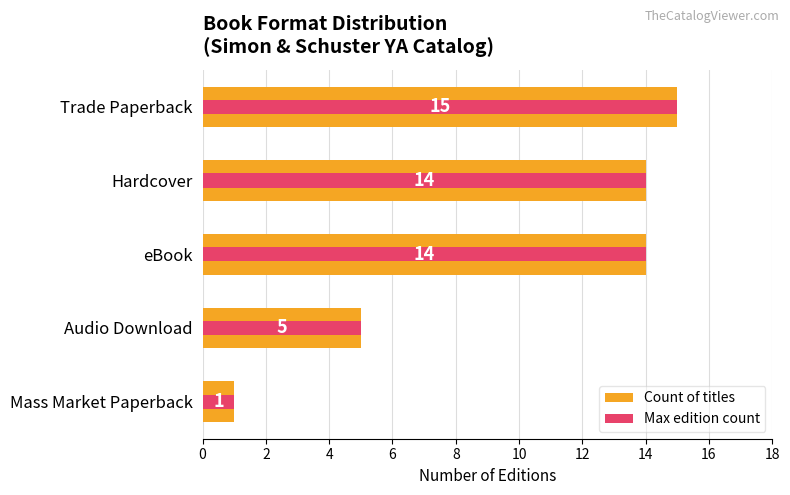

How many categories are shown in the chart?

5